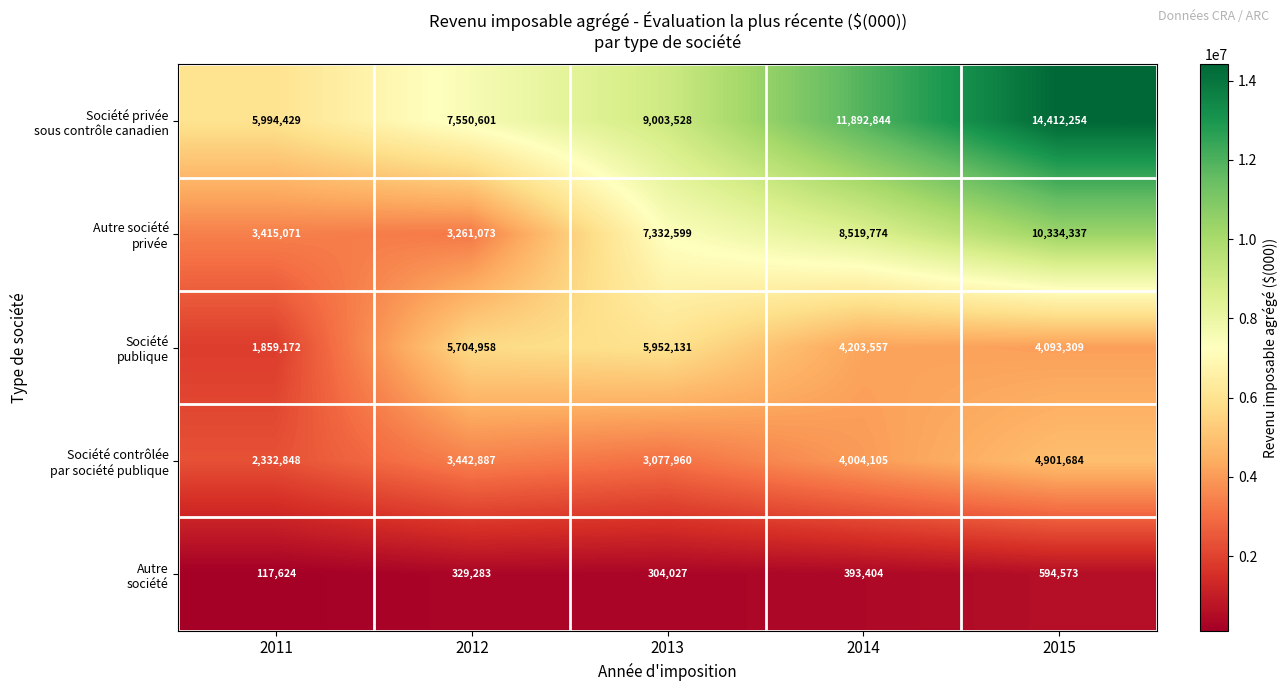

What is the difference between the highest and lowest values at 2014?

11499440